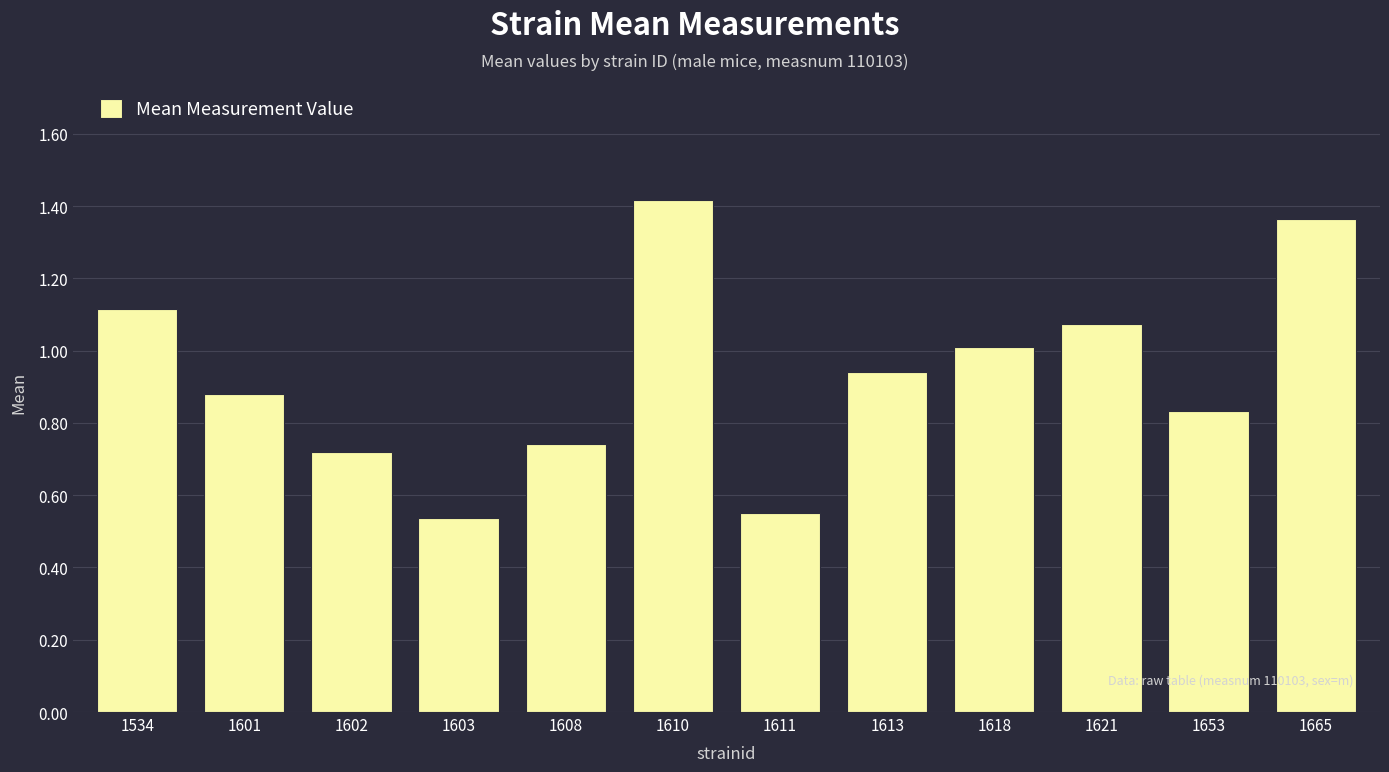

The value at 1618 is 1.0. True or false?

True